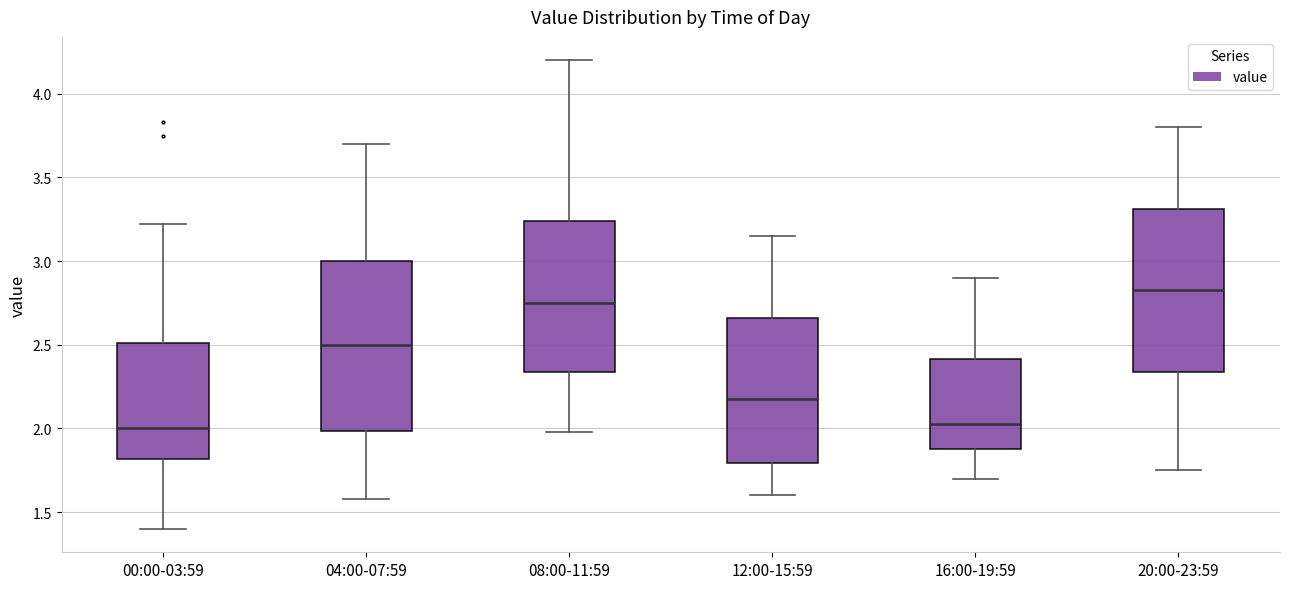

Reading left to right, read every box against the y-axis: the position of its median line, the range the box covers, and the ends of its whiskers. The values are not printed on the chart, so give them approximately, as read against the axis.

00:00-03:59: median 2.00, box 1.80 to 2.50, whiskers 1.40 to 3.20
04:00-07:59: median 2.50, box 2.00 to 3.00, whiskers 1.60 to 3.70
08:00-11:59: median 2.75, box 2.35 to 3.25, whiskers 2.00 to 4.20
12:00-15:59: median 2.20, box 1.80 to 2.65, whiskers 1.60 to 3.15
16:00-19:59: median 2.05, box 1.90 to 2.40, whiskers 1.70 to 2.90
20:00-23:59: median 2.85, box 2.35 to 3.30, whiskers 1.75 to 3.80